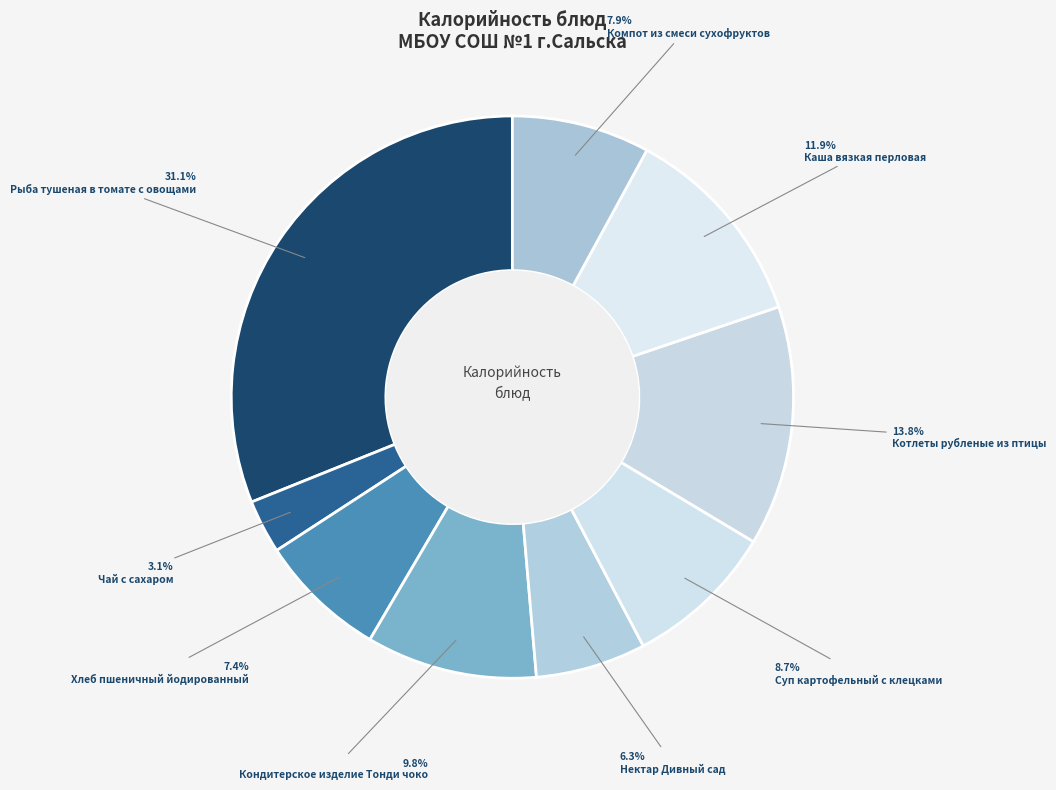

Which slice is the largest?

Рыба тушеная в томате с овощами